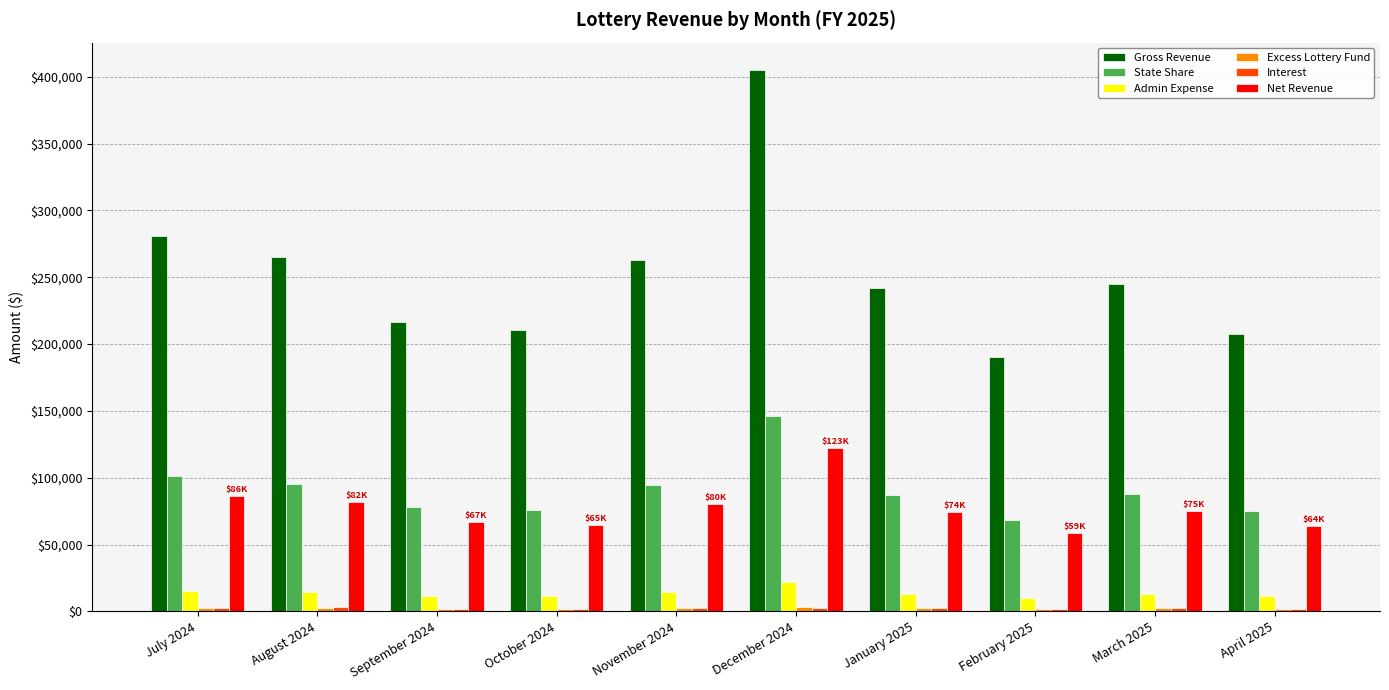

What is the difference between the maximum and minimum values in the State Share series?

77434.4